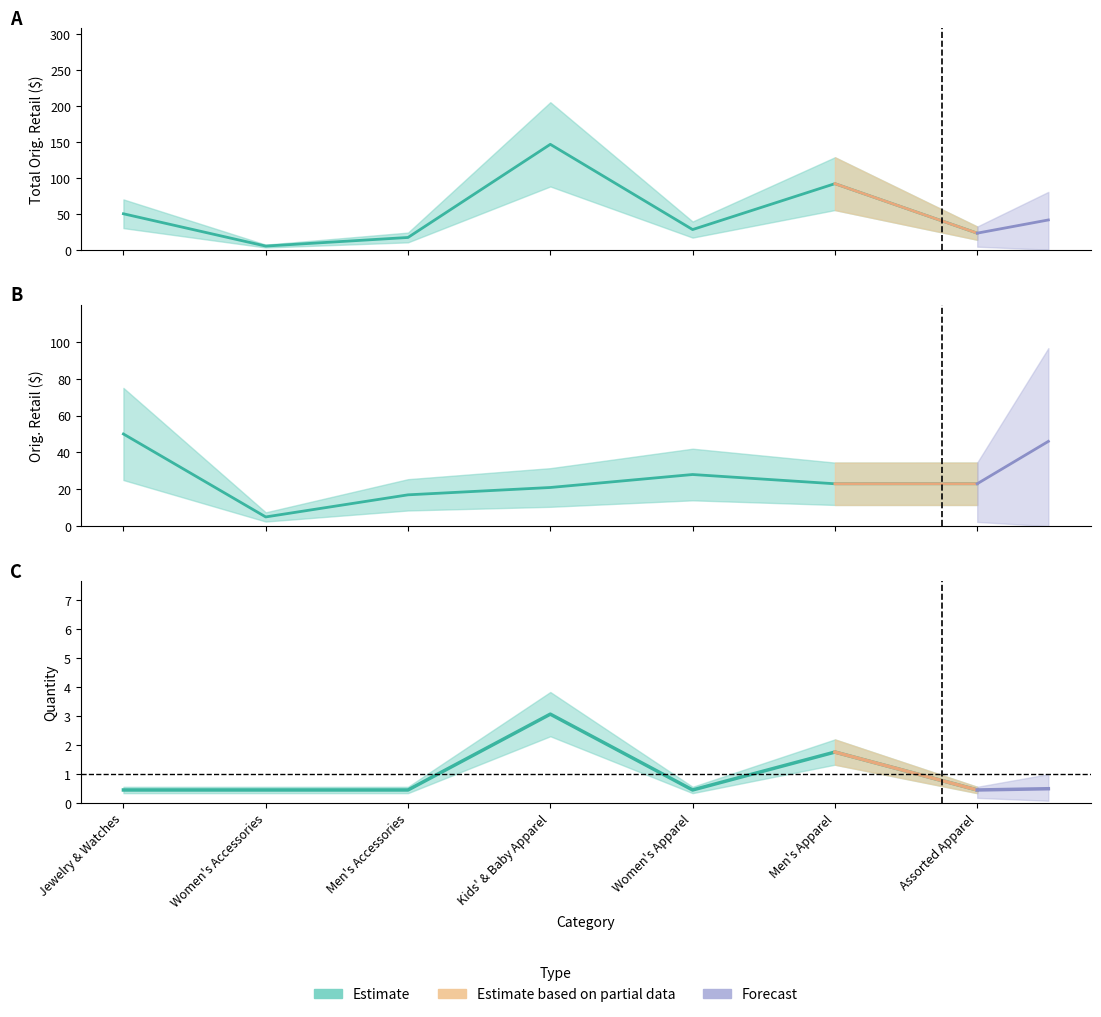

At how many categories does at least one series exceed 143?

1